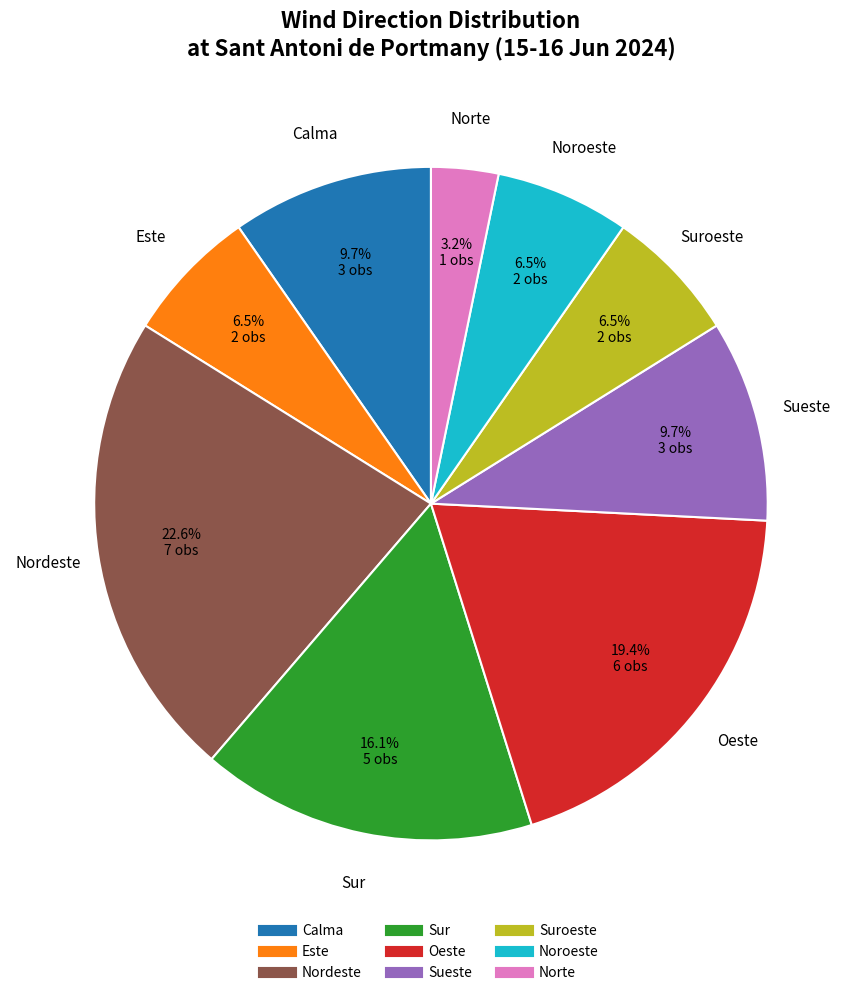

Is there any slice that represents more than half of the pie?

No